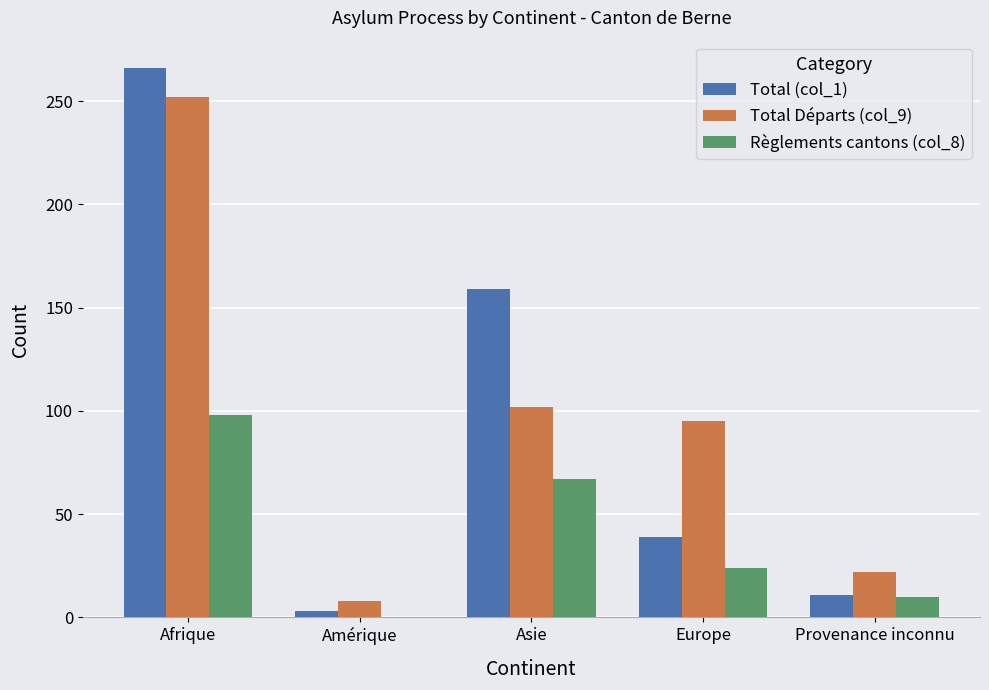

Does the chart contain stacked bars?

No